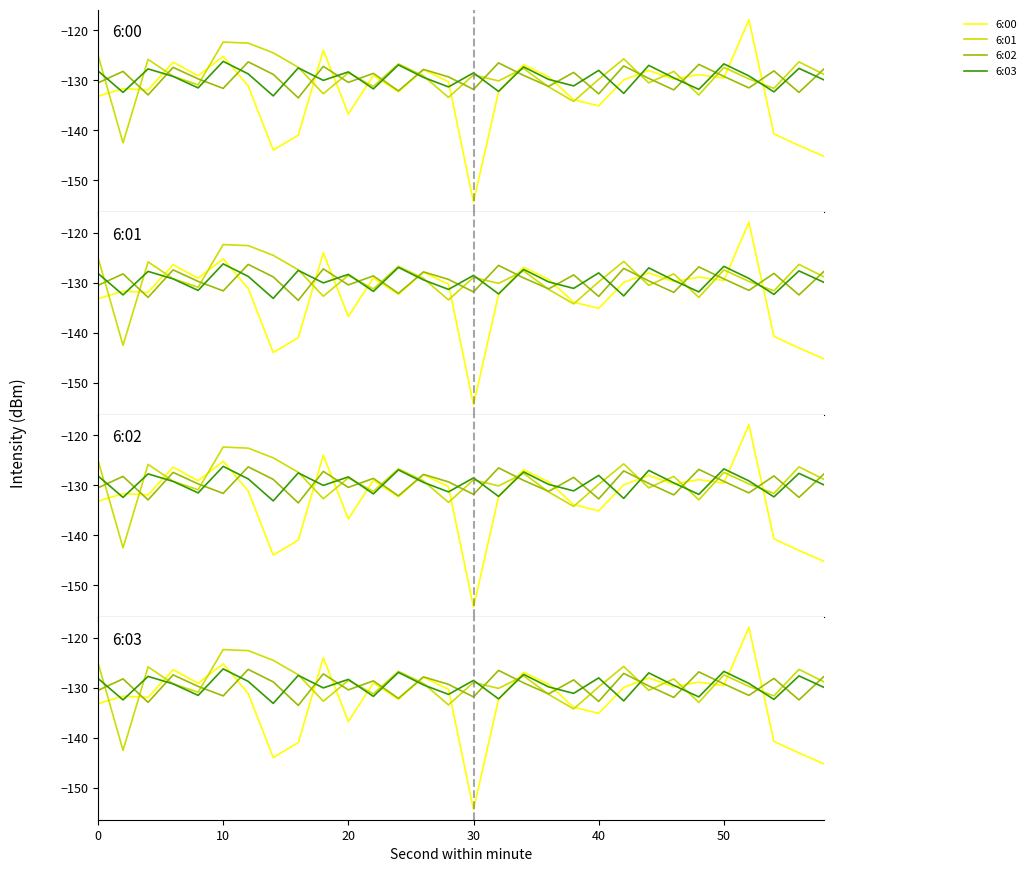

What is the average value of the 6:00 series?

-132.6